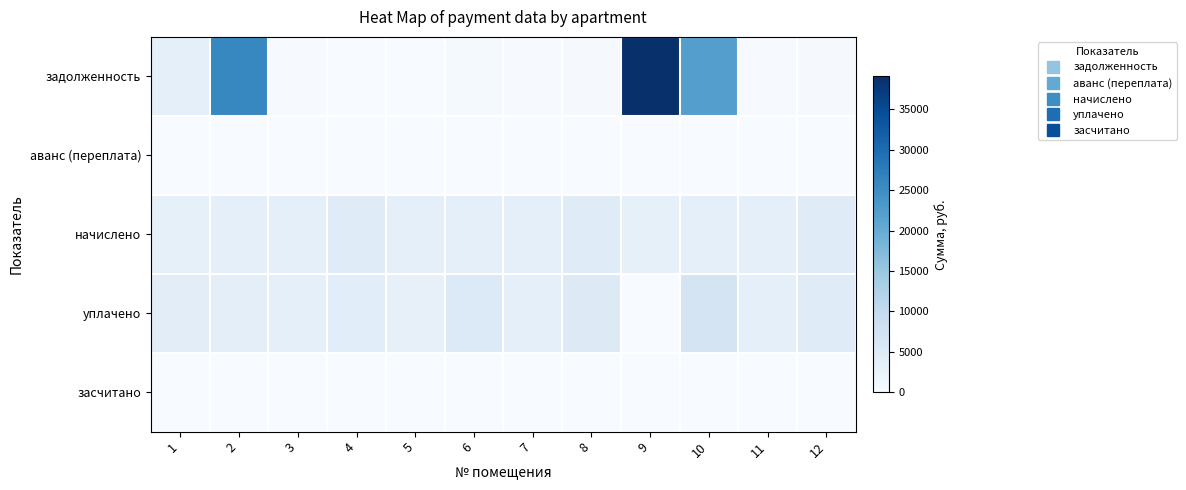

At which category is the sum across all series the highest?

9